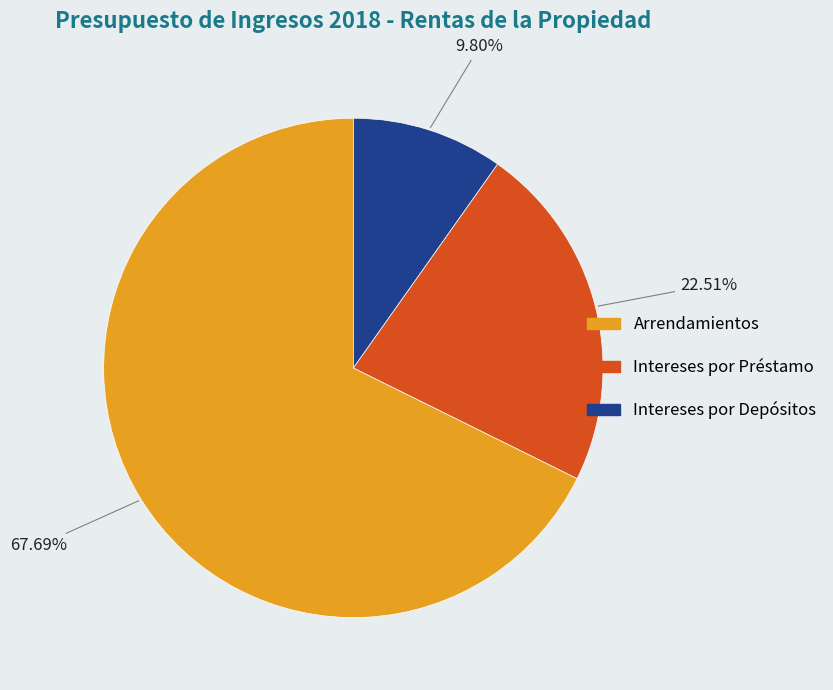

What is the majority slice?

Arrendamientos